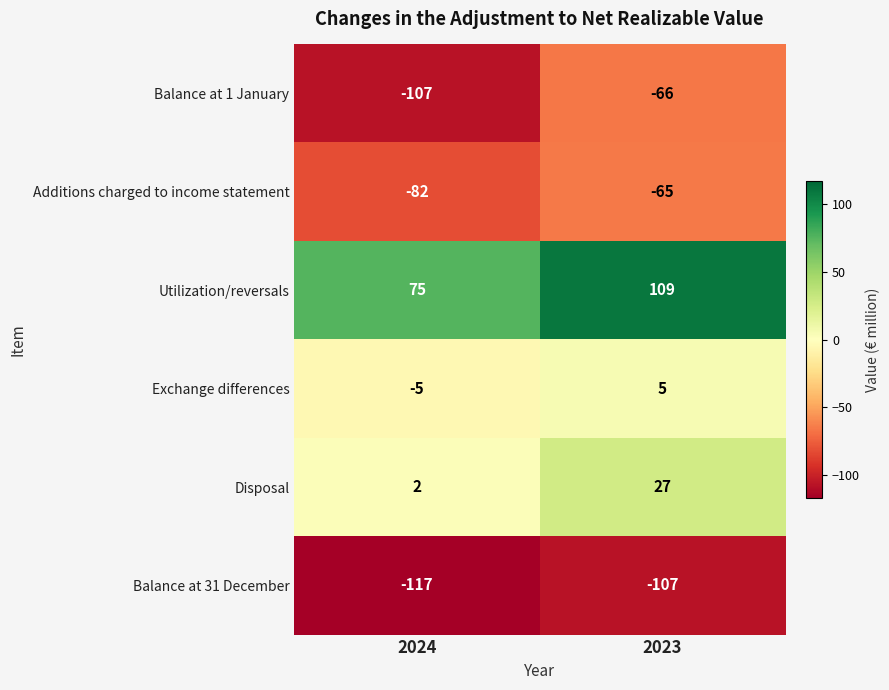

Which label corresponds to the largest value in the chart?

2023